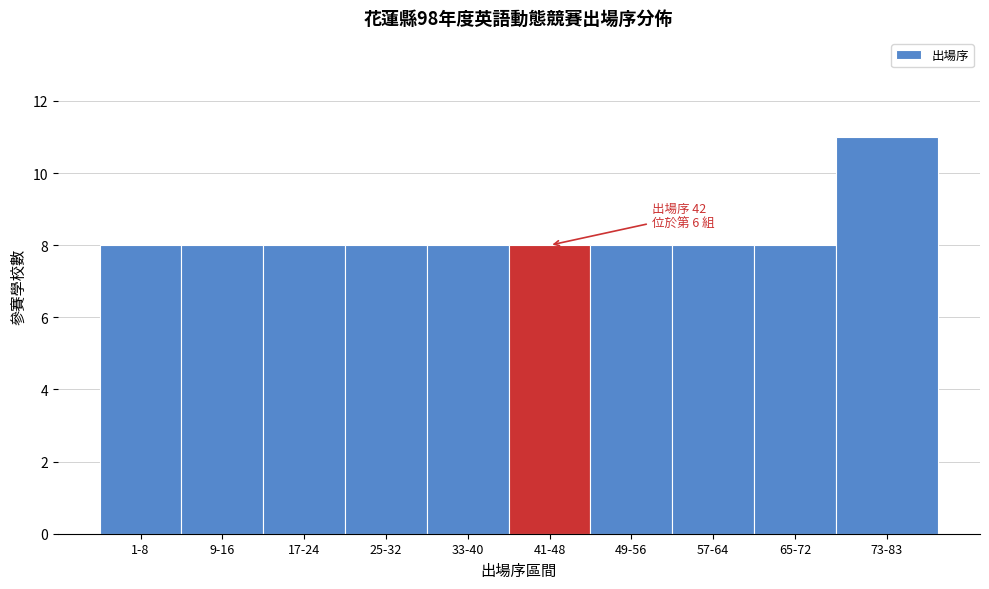

Reading left to right, list all the values displayed in this chart.

1-8=8	9-16=8	17-24=8	25-32=8	33-40=8	41-48=8	49-56=8	57-64=8	65-72=8	73-83=11